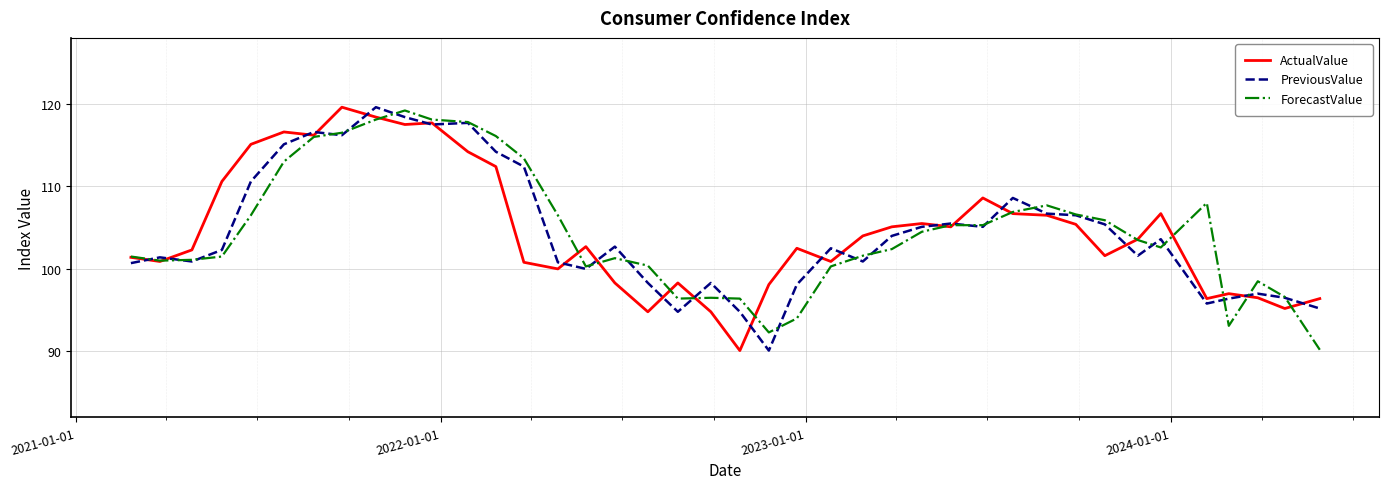

What is the highest value of the ActualValue series?

119.6